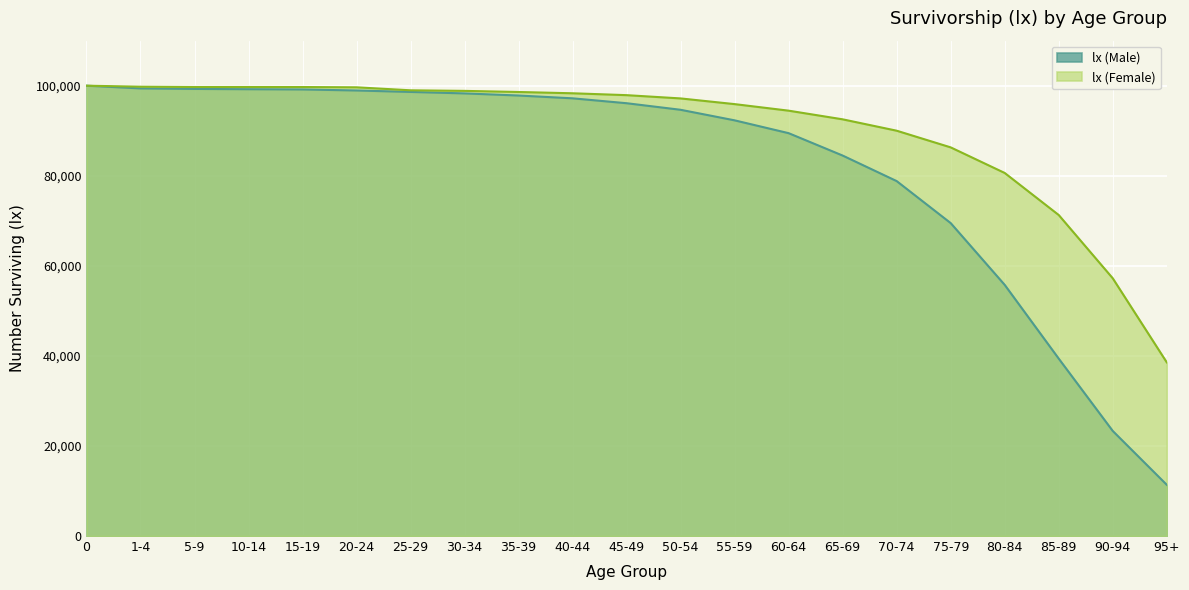

Rank the categories by lx (Male) value from lowest to highest.

95+, 90-94, 85-89, 80-84, 75-79, 70-74, 65-69, 60-64, 55-59, 50-54, 45-49, 40-44, 35-39, 30-34, 25-29, 20-24, 15-19, 10-14, 5-9, 1-4, 0